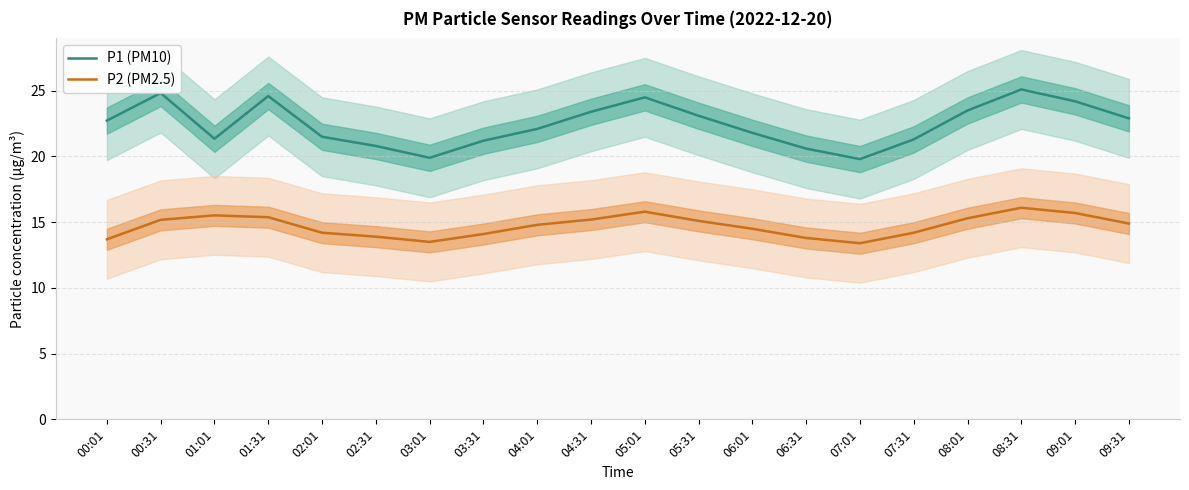

Where does the P2 (PM2.5) series first go above 14?

00:31